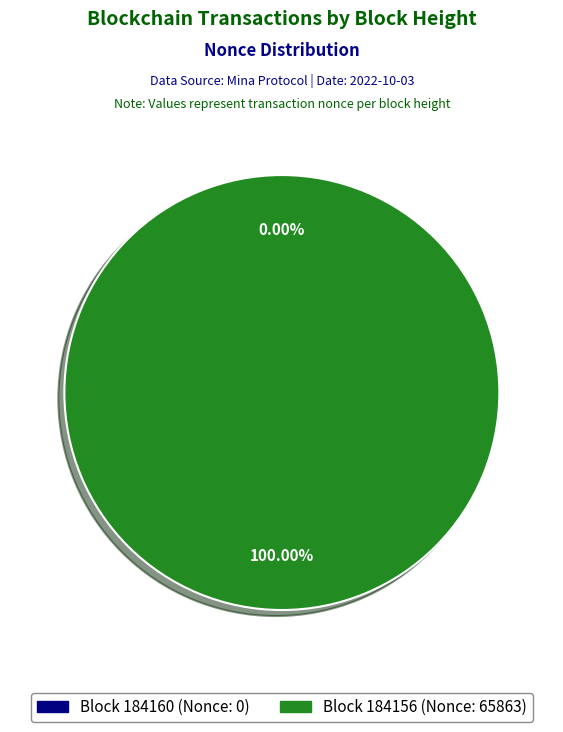

What portion of the pie excludes 184160?

100.0%